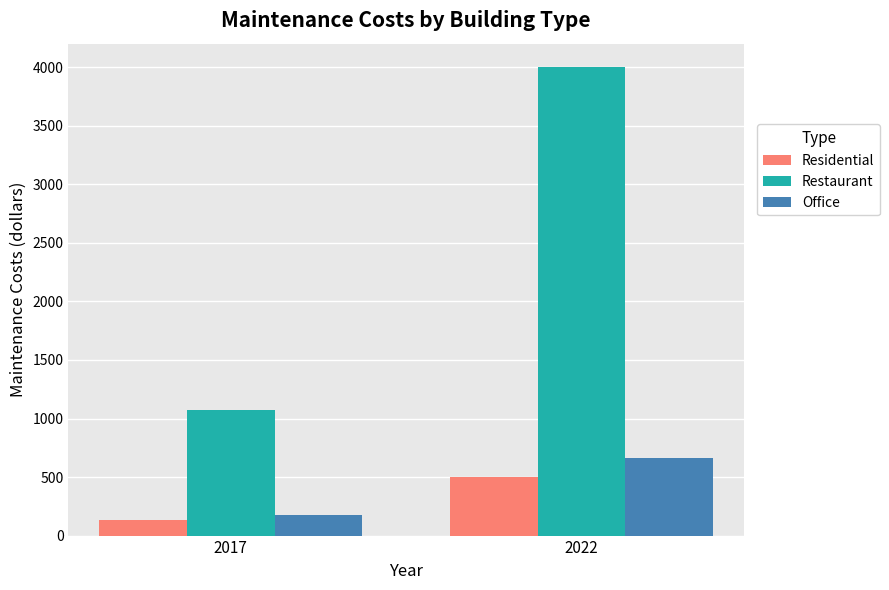

At which label does Residential first exceed 504?

2022